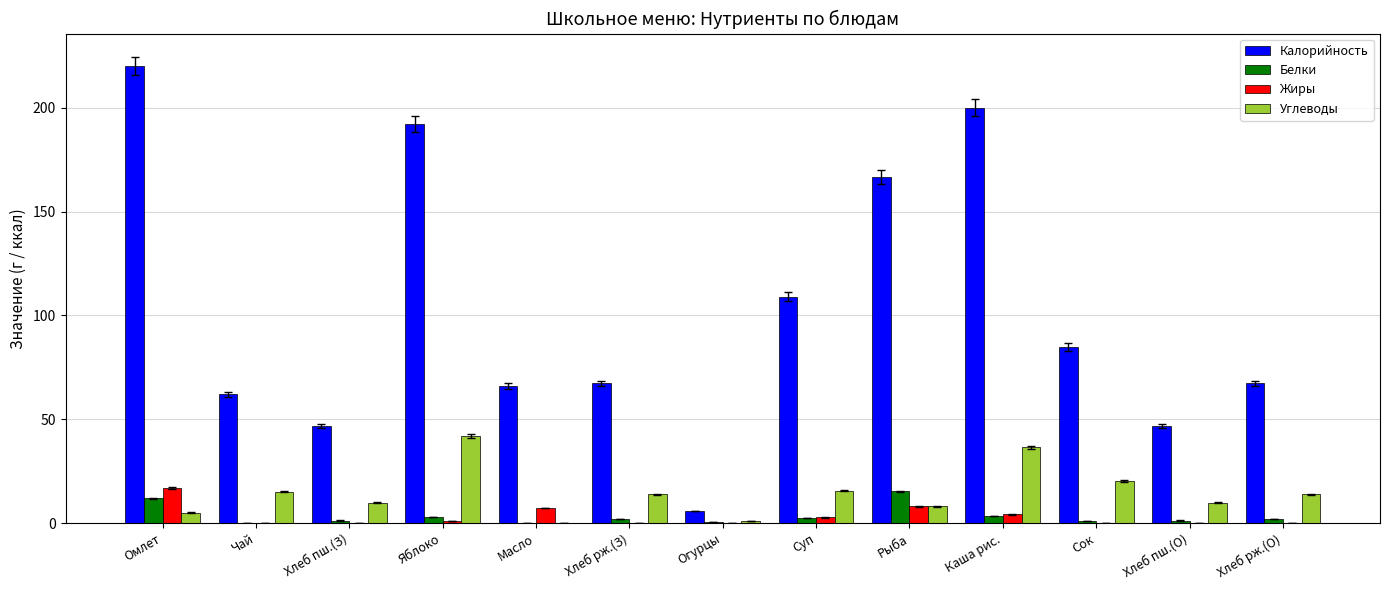

Which series has the largest range (max minus min)?

Калорийность